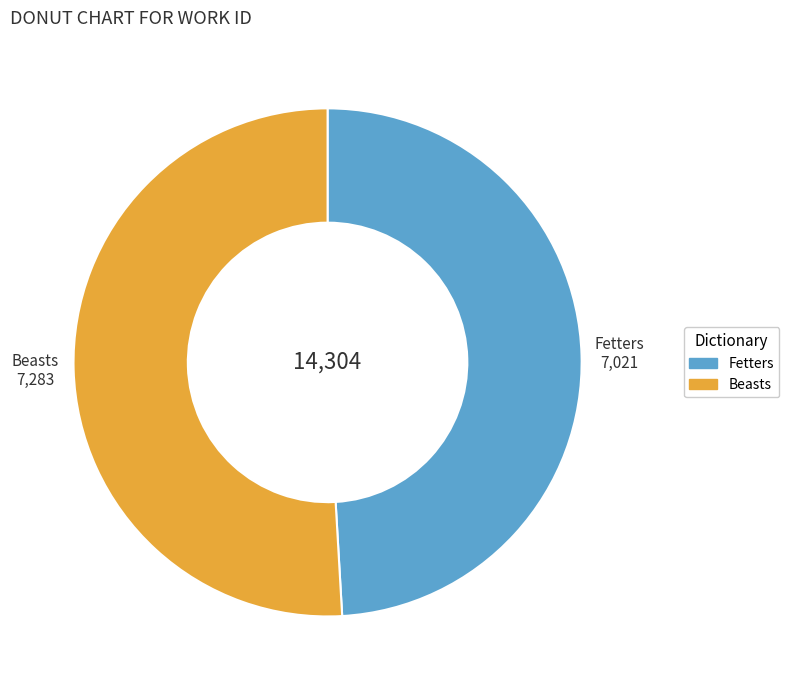

Is it true that Fetters is 37% of the pie?

False